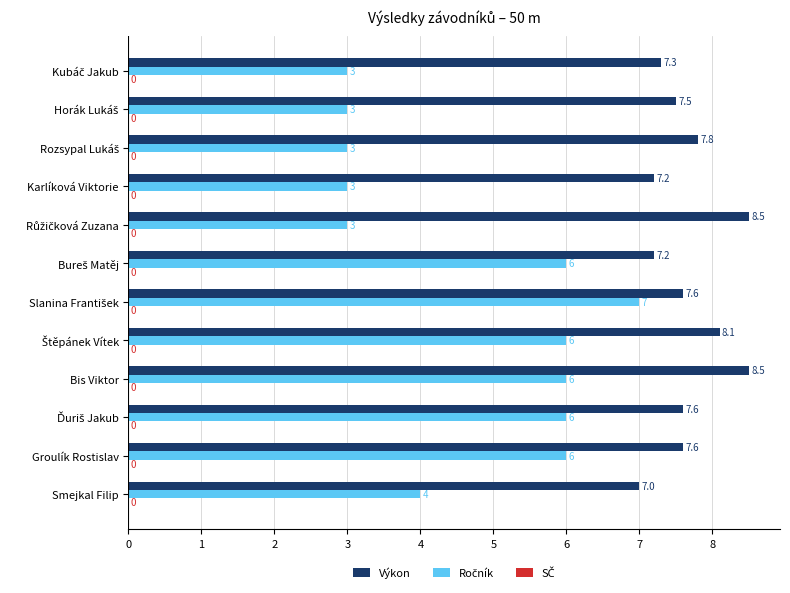

At how many categories does at least one series exceed 3?

12